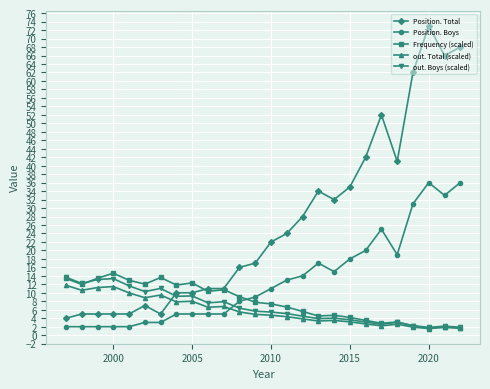

What is the difference between the second highest and minimum values in the Position. Total series?

64.0